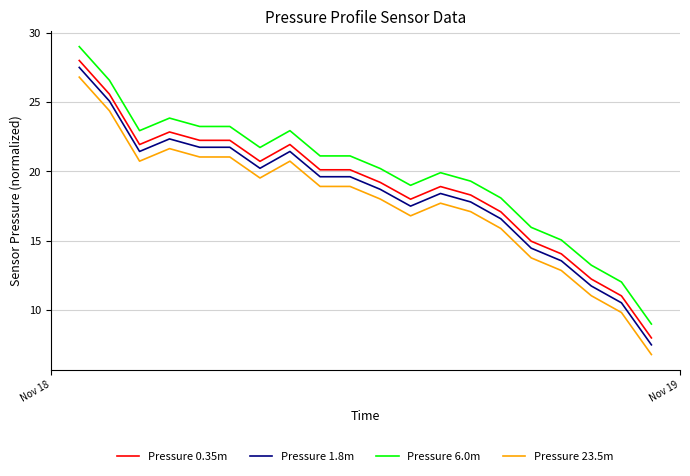

True or false: Pressure 23.5m and Pressure 1.8m cross at least once.

False